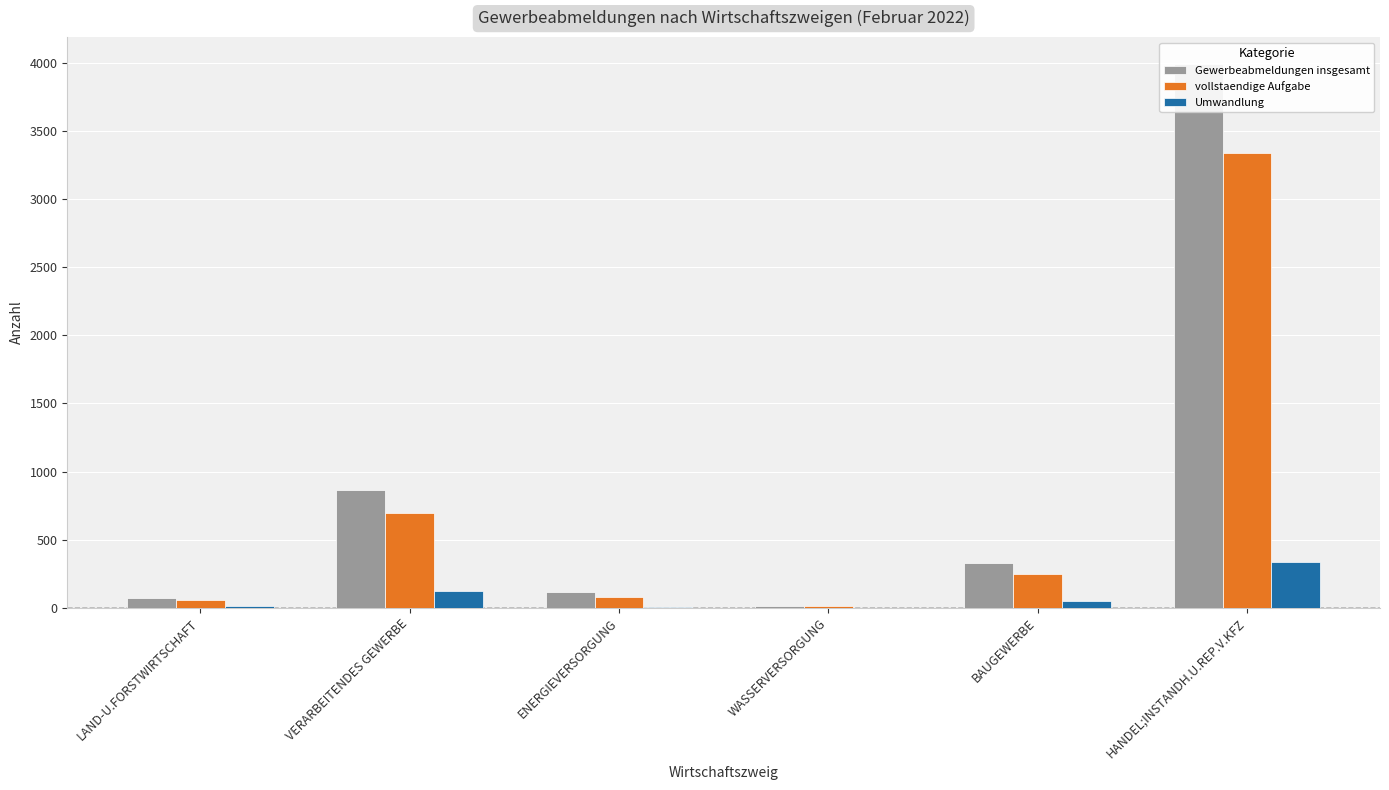

Which series changed the most between VERARBEITENDES GEWERBE and ENERGIEVERSORGUNG?

Gewerbeabmeldungen insgesamt